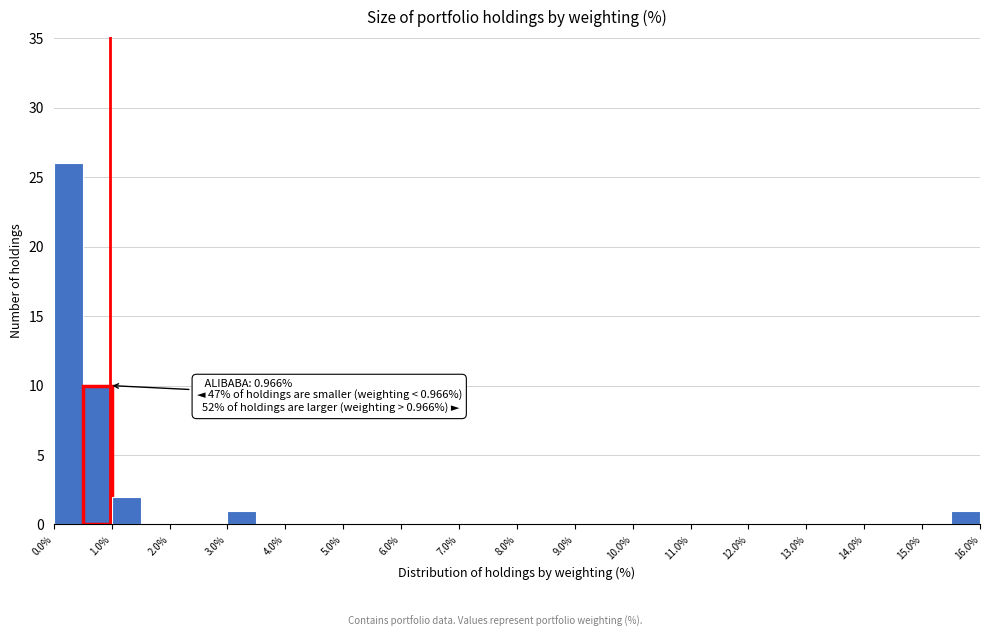

Over which range of the x-axis is the bar tallest?

0.0 to 0.5